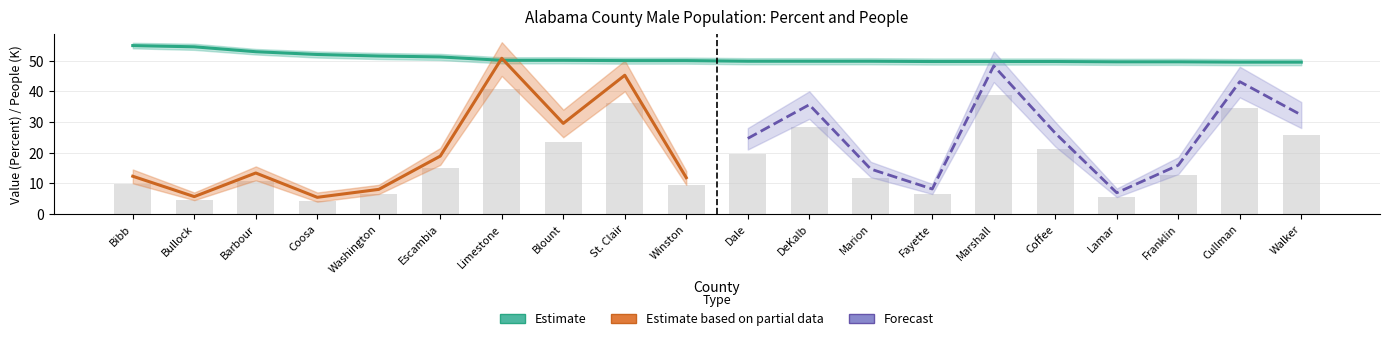

Rank the series at Fayette from highest to lowest value.

Value (Percent), People (Male) scaled